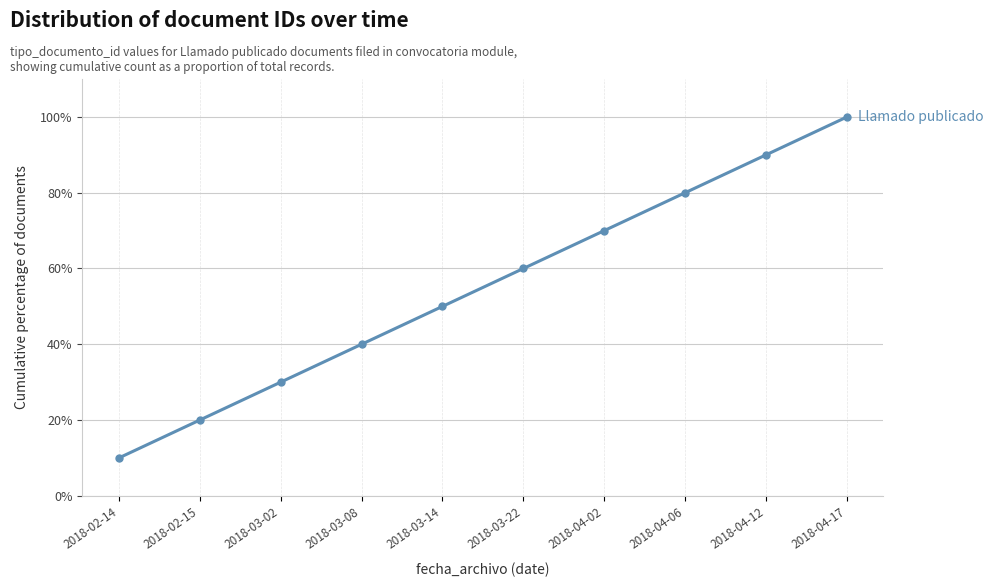

What position from the left is 2018-03-14?

5